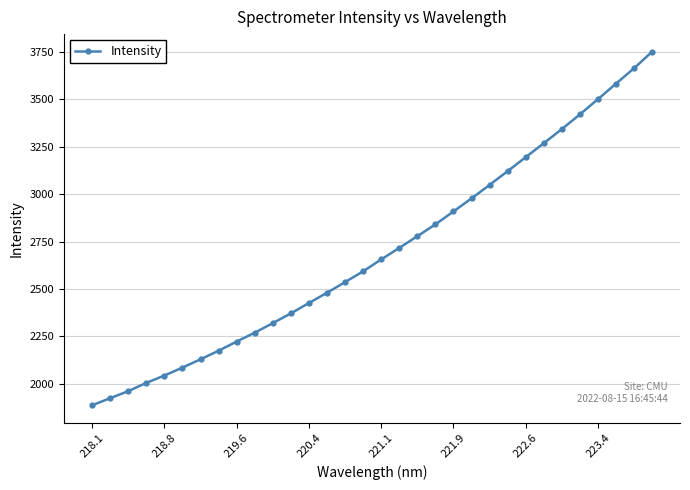

Reading left to right, transcribe all the data shown in this chart.

1886.3	1924.1	1961.0	2004.7	2043.4	2085.4	2129.2	2174.6	2222.7	2269.6	2320.0	2371.4	2426.0	2480.3	2536.5	2593.2	2656.1	2716.7	2778.5	2840.6	2909.1	2977.8	3048.9	3121.5	3194.9	3268.8	3343.2	3420.5	3501.0	3582.7	3663.8	3751.2